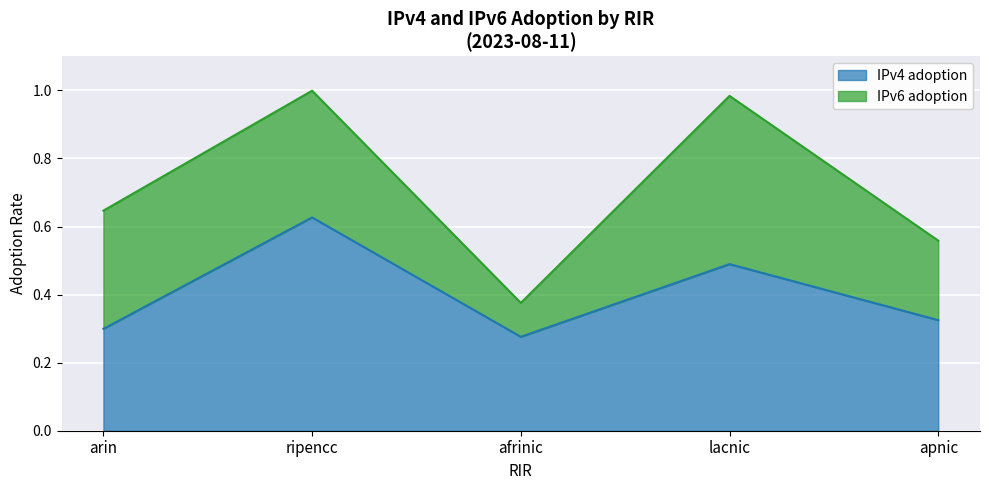

Which has a higher value, apnic or afrinic?

apnic